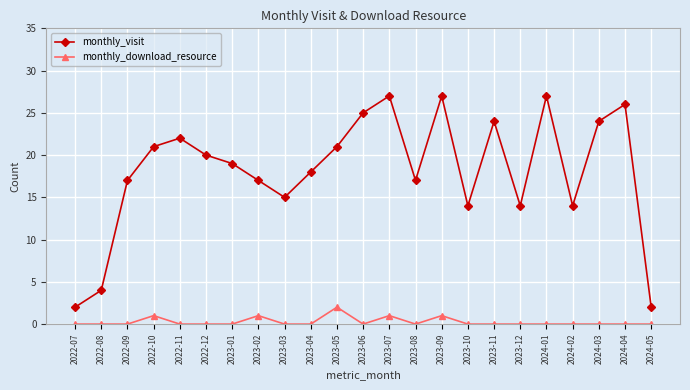

Reading left to right, list all the values displayed in this chart.

monthly_visit: 2022-07=2	2022-08=4	2022-09=17	2022-10=21	2022-11=22	2022-12=20	2023-01=19	2023-02=17	2023-03=15	2023-04=18	2023-05=21	2023-06=25	2023-07=27	2023-08=17	2023-09=27	2023-10=14	2023-11=24	2023-12=14	2024-01=27	2024-02=14	2024-03=24	2024-04=26	2024-05=2
monthly_download_resource: 2022-07=0	2022-08=0	2022-09=0	2022-10=1	2022-11=0	2022-12=0	2023-01=0	2023-02=1	2023-03=0	2023-04=0	2023-05=2	2023-06=0	2023-07=1	2023-08=0	2023-09=1	2023-10=0	2023-11=0	2023-12=0	2024-01=0	2024-02=0	2024-03=0	2024-04=0	2024-05=0